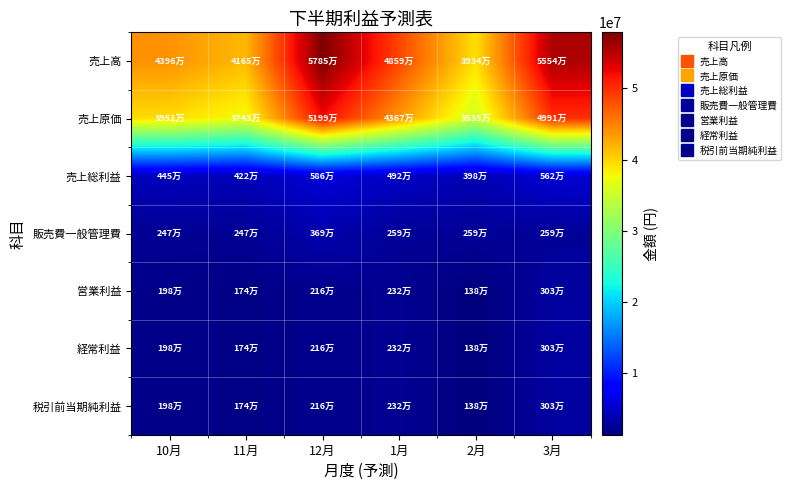

Which series has the largest total across all categories?

売上高